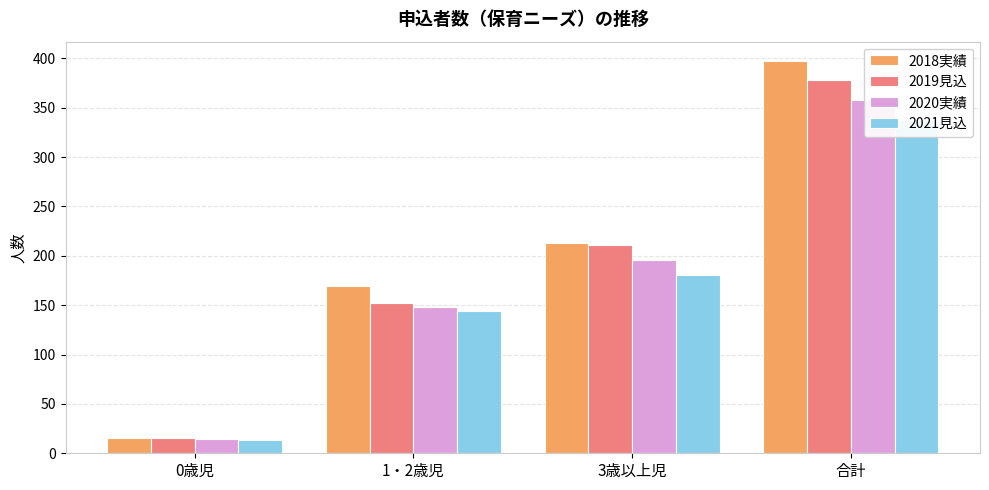

Reading left to right, what are all the values shown in this chart?

2018実績: 0歳児=15	1・2歳児=169	3歳以上児=213	合計=397
2019見込: 0歳児=15	1・2歳児=152	3歳以上児=211	合計=378
2020実績: 0歳児=14	1・2歳児=148	3歳以上児=196	合計=358
2021見込: 0歳児=13	1・2歳児=144	3歳以上児=181	合計=338